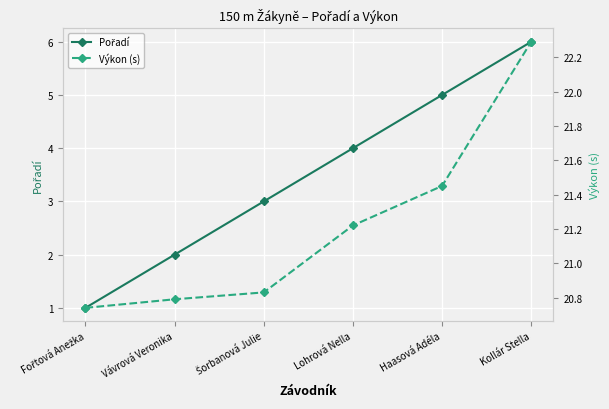

What is the total value across all series at Lohrová Nella?

25.2